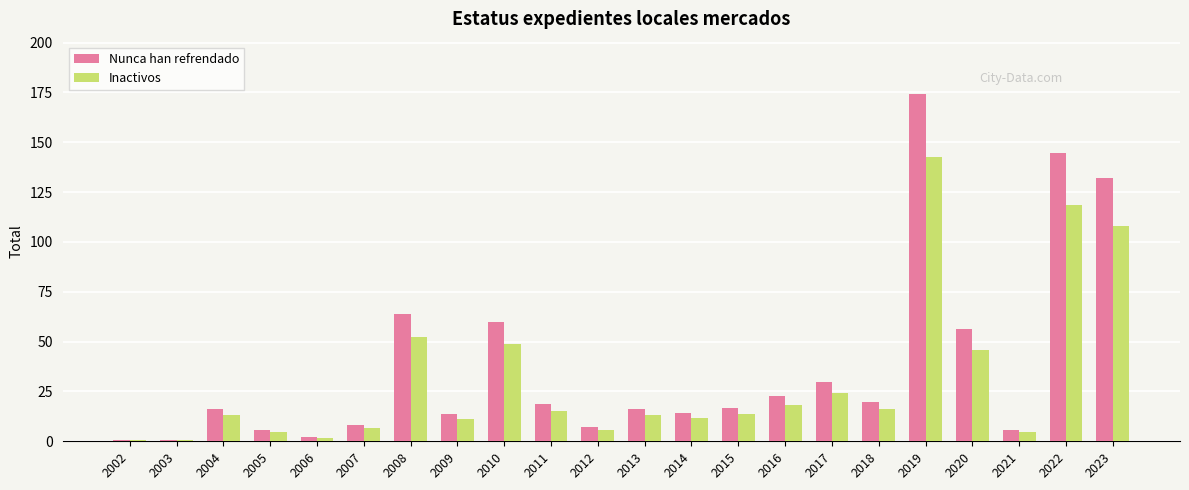

True or false: Inactivos has a value of 24.3 at 2017.

True